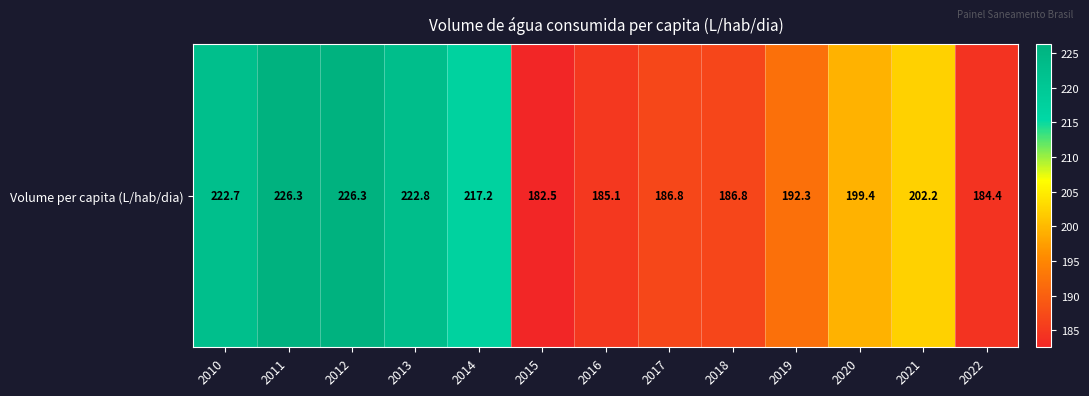

What is the smallest value displayed?

182.5